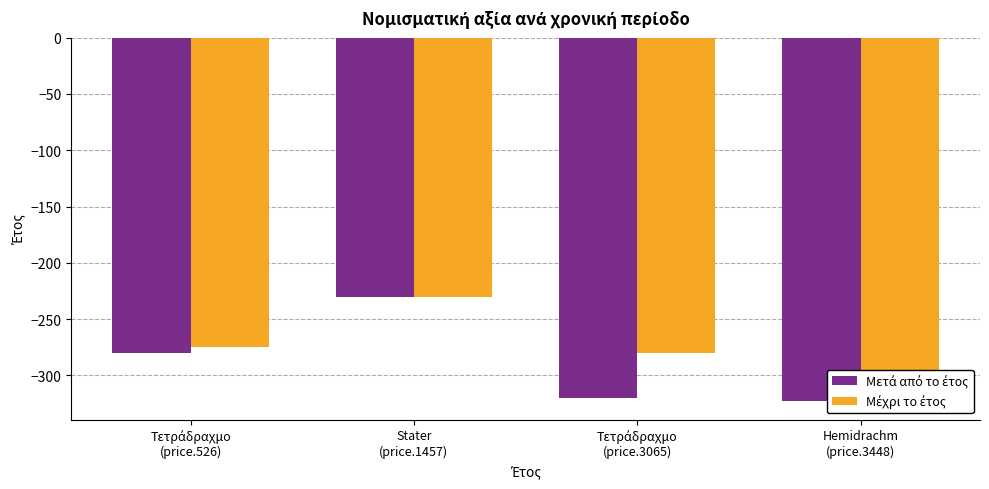

What are all the series names shown in the legend?

Μετά από το έτος, Μέχρι το έτος